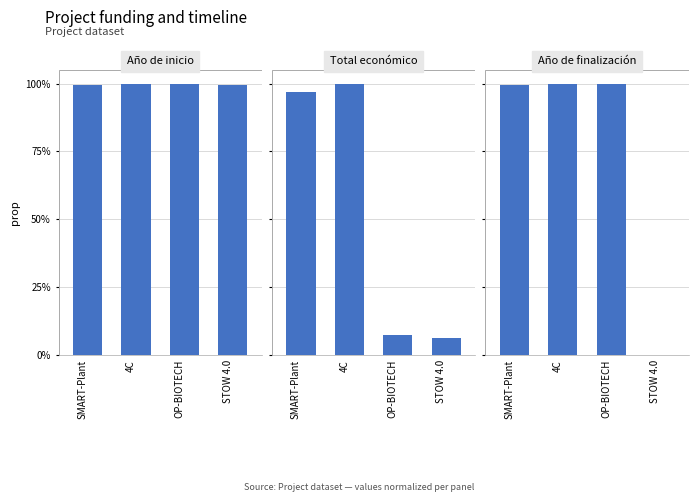

True or false: Año de finalización has a value of 1.0 at 4C.

True